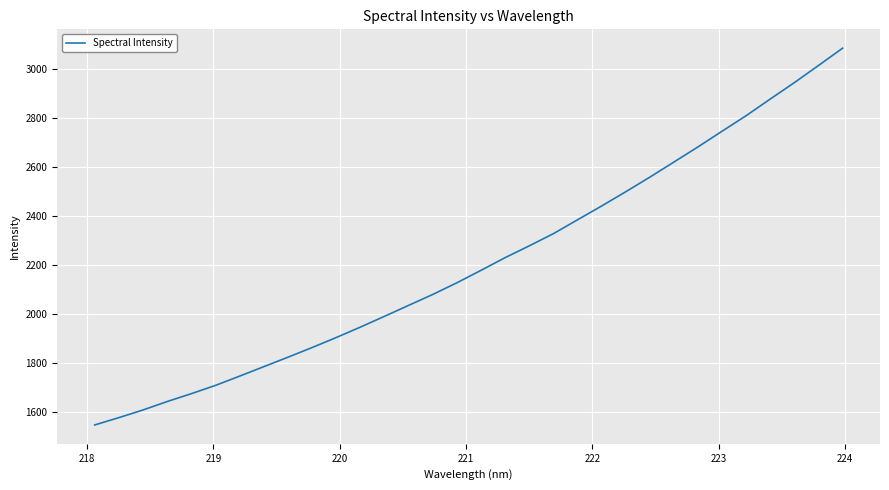

What is the greatest value displayed?

3087.0